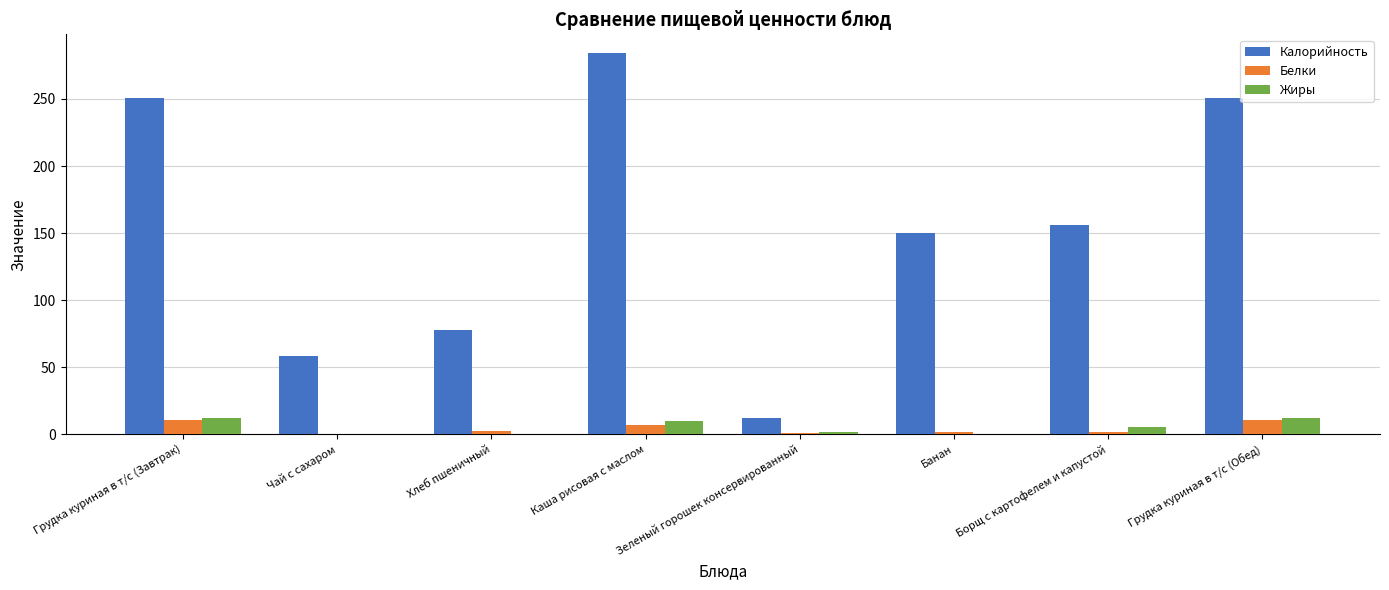

The Калорийность series shows 78.0 at Хлеб пшеничный. True or false?

True